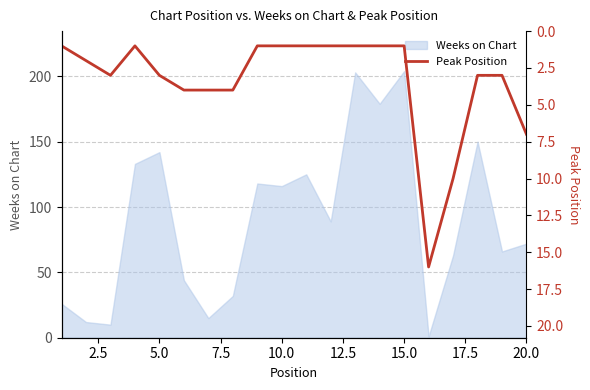

True or false: Weeks on Chart has a value of 116 at 10.0.

True